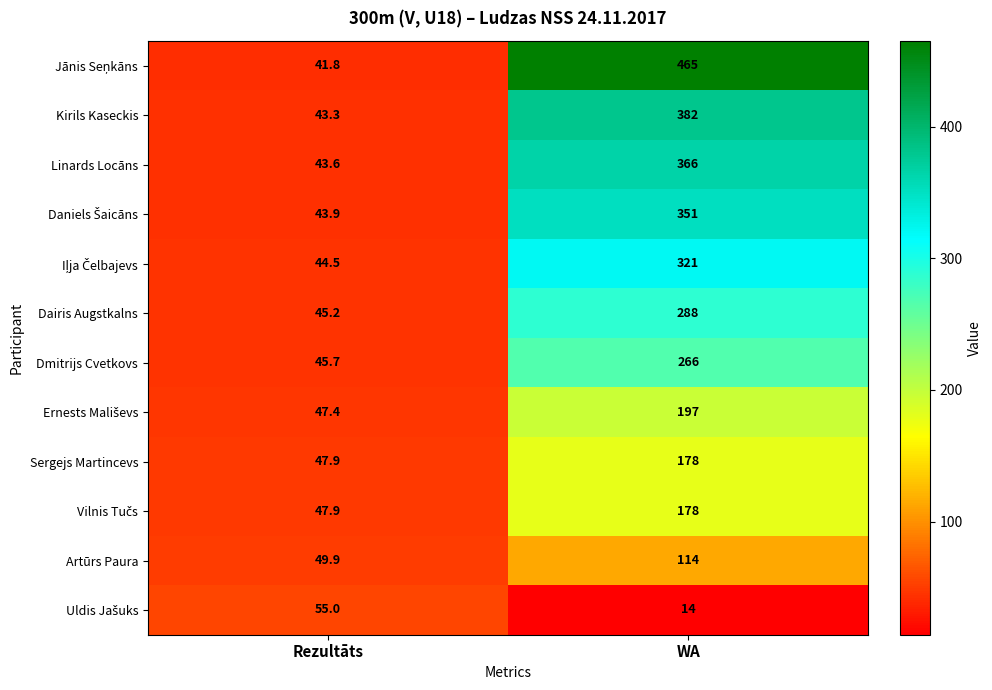

What is the total value across all series at Rezultāts?

556.1